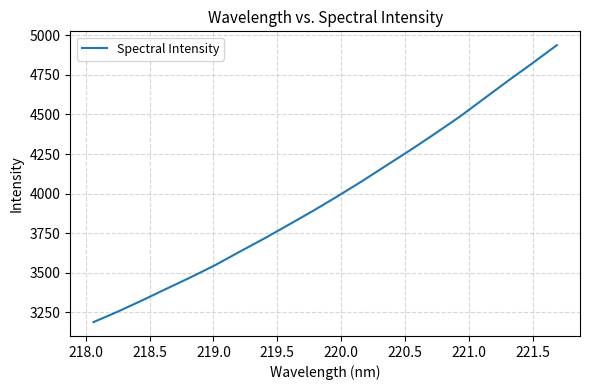

What is the maximum value shown in the chart?

4937.7